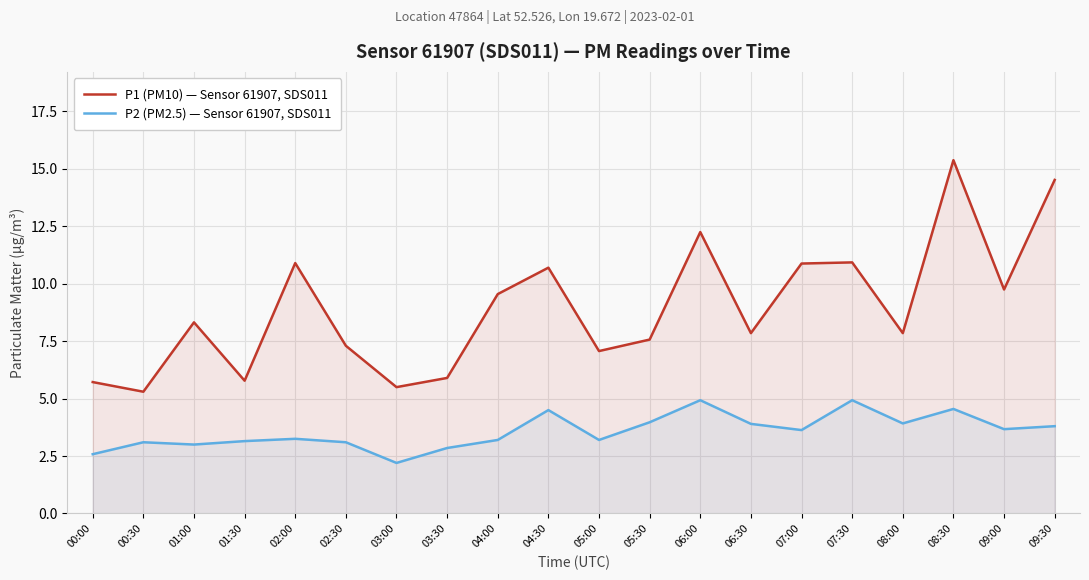

Where is the first local maximum for P2 (PM2.5) — Sensor 61907, SDS011?

00:30